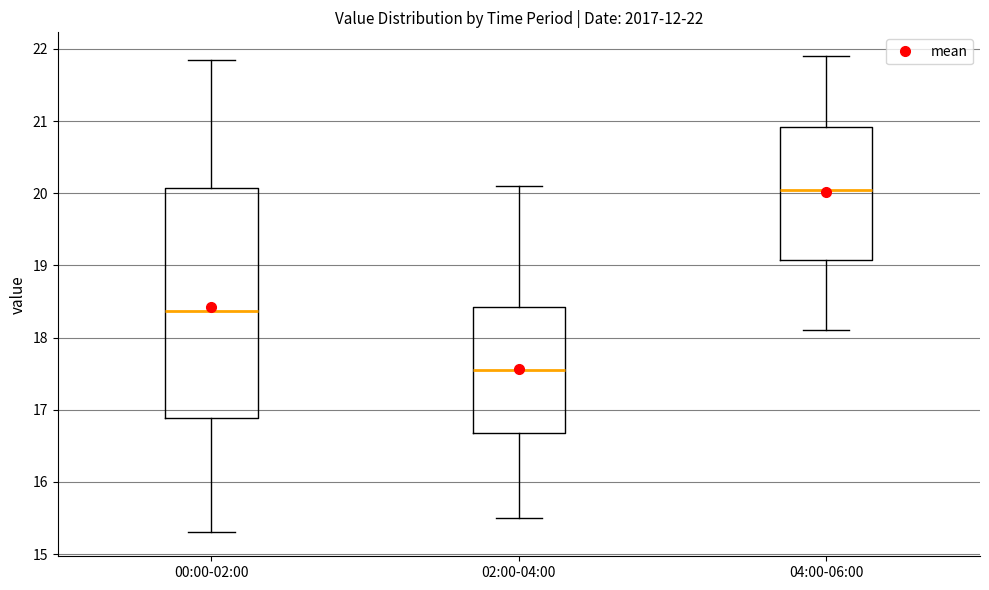

Which box has the highest median line?

04:00-06:00